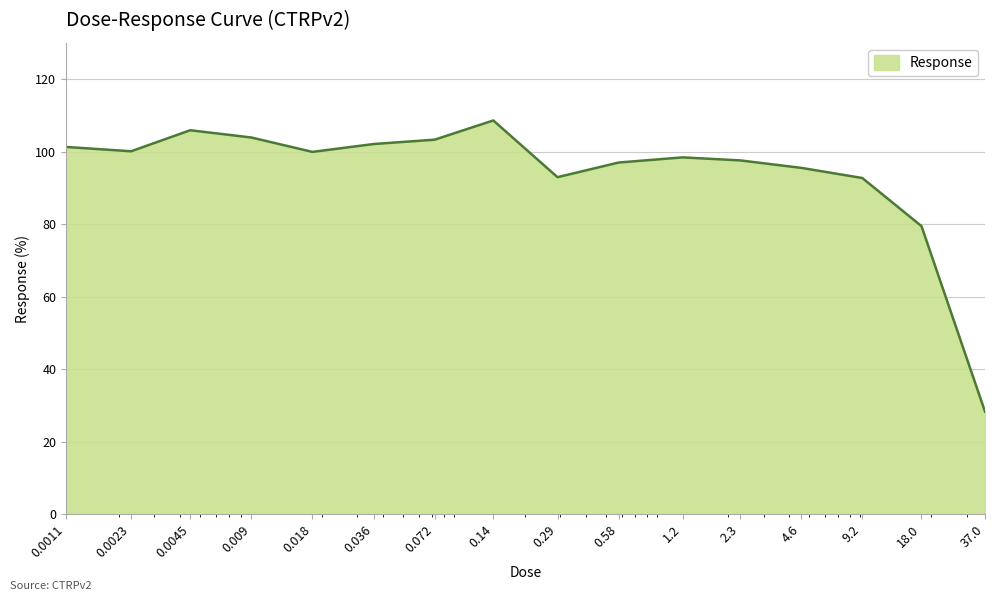

What is the minimum value shown in the chart?

28.3